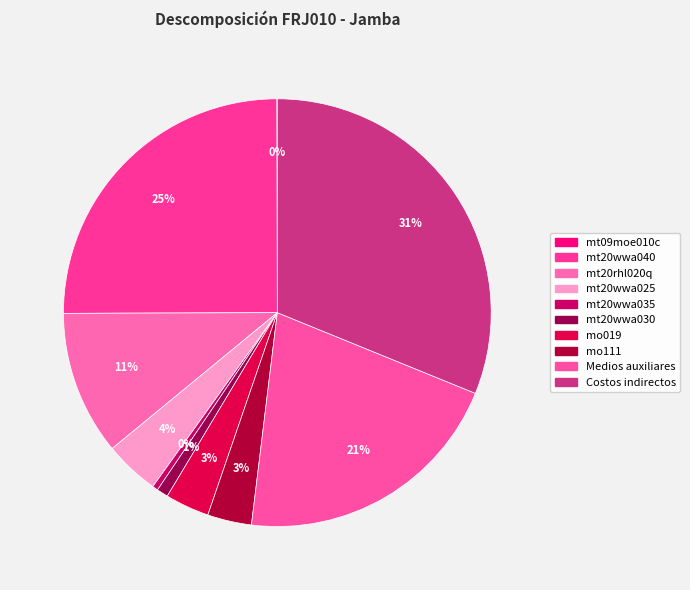

Which category has the biggest portion of the pie?

Costos indirectos